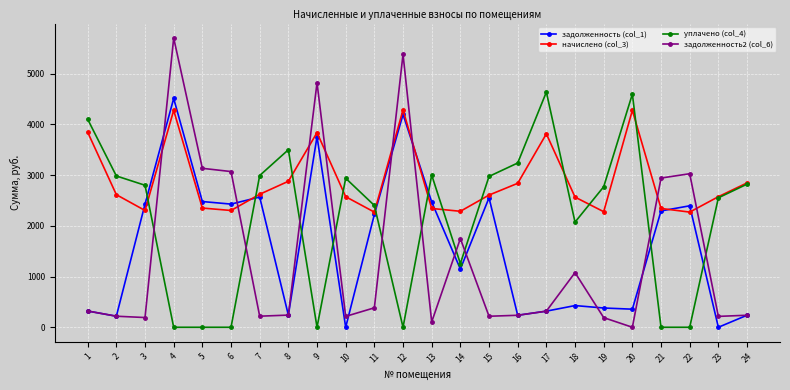

Which series has the widest spread of values?

задолженность2 (col_6)